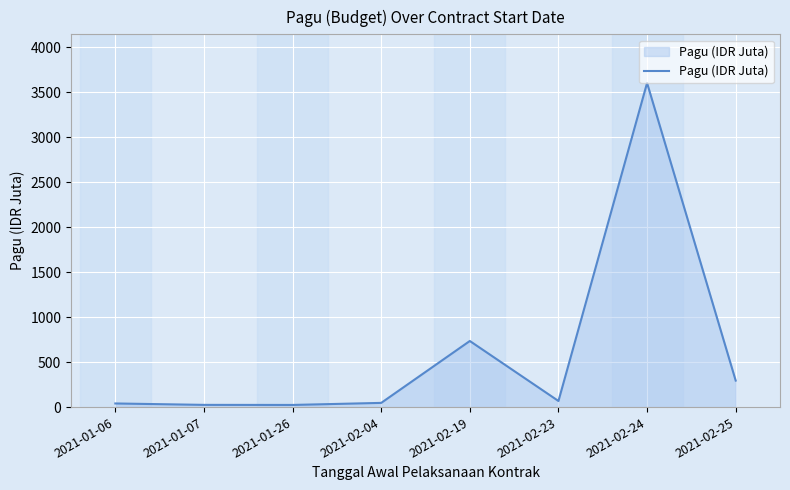

What position from the right is 2021-02-04?

5